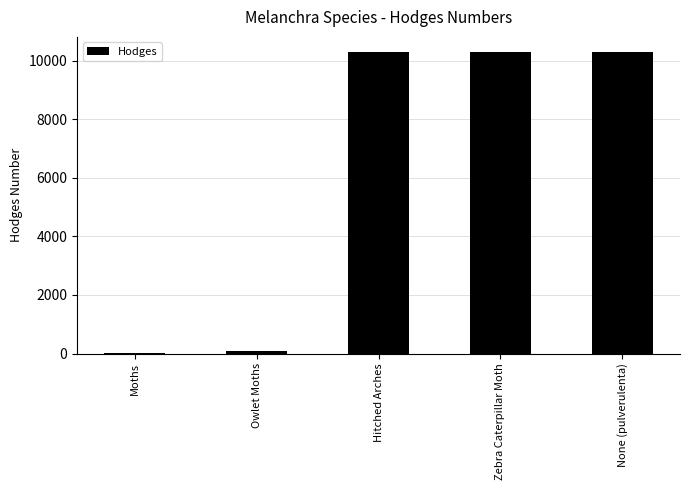

What is the sum of all values?

31001.5